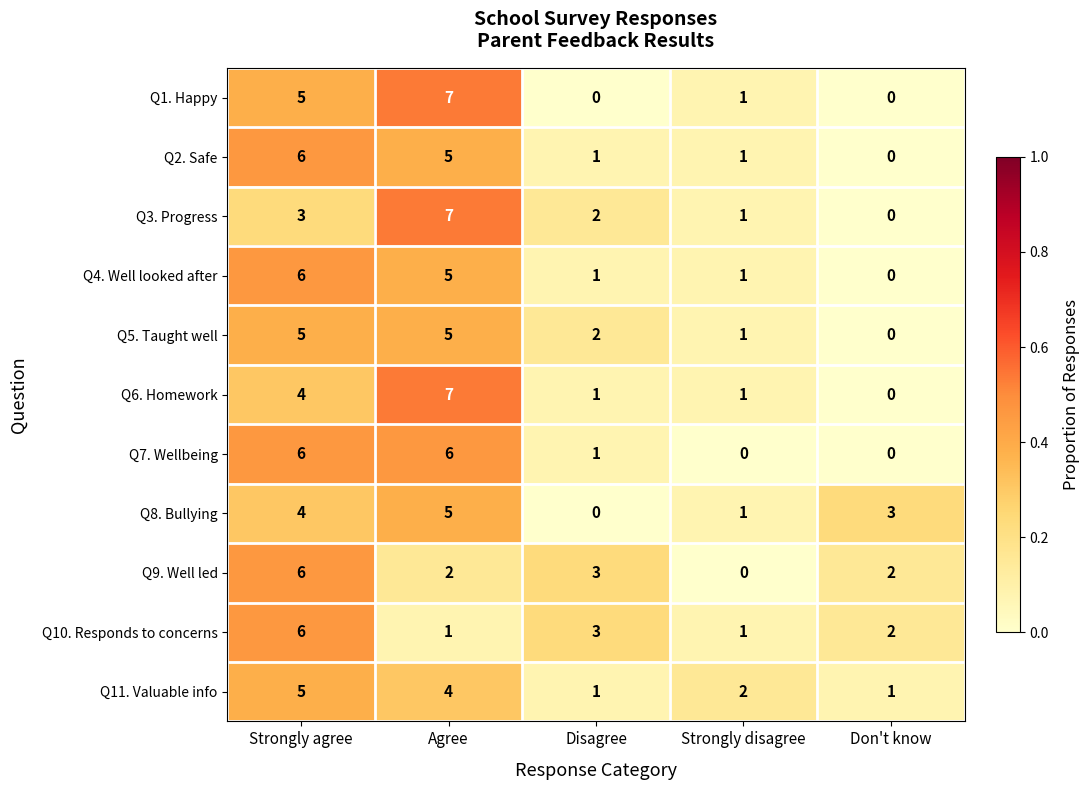

Between Disagree and Strongly disagree, which series saw the biggest shift?

Q9. Well led